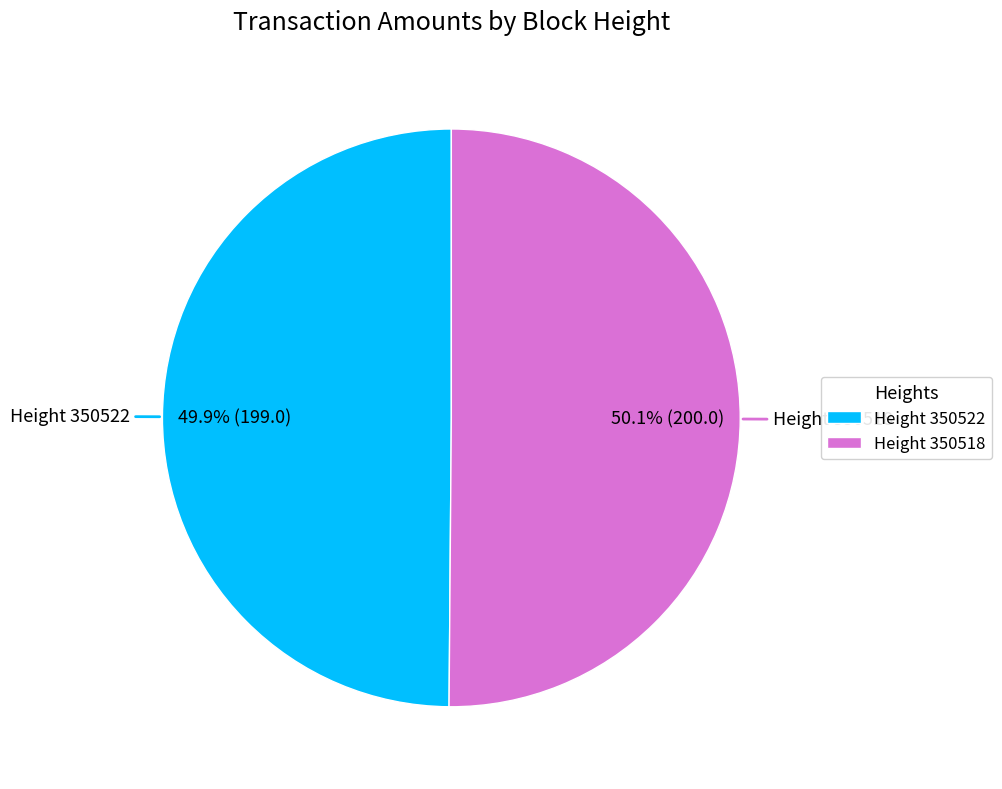

Is there any slice that represents more than half of the pie?

Yes